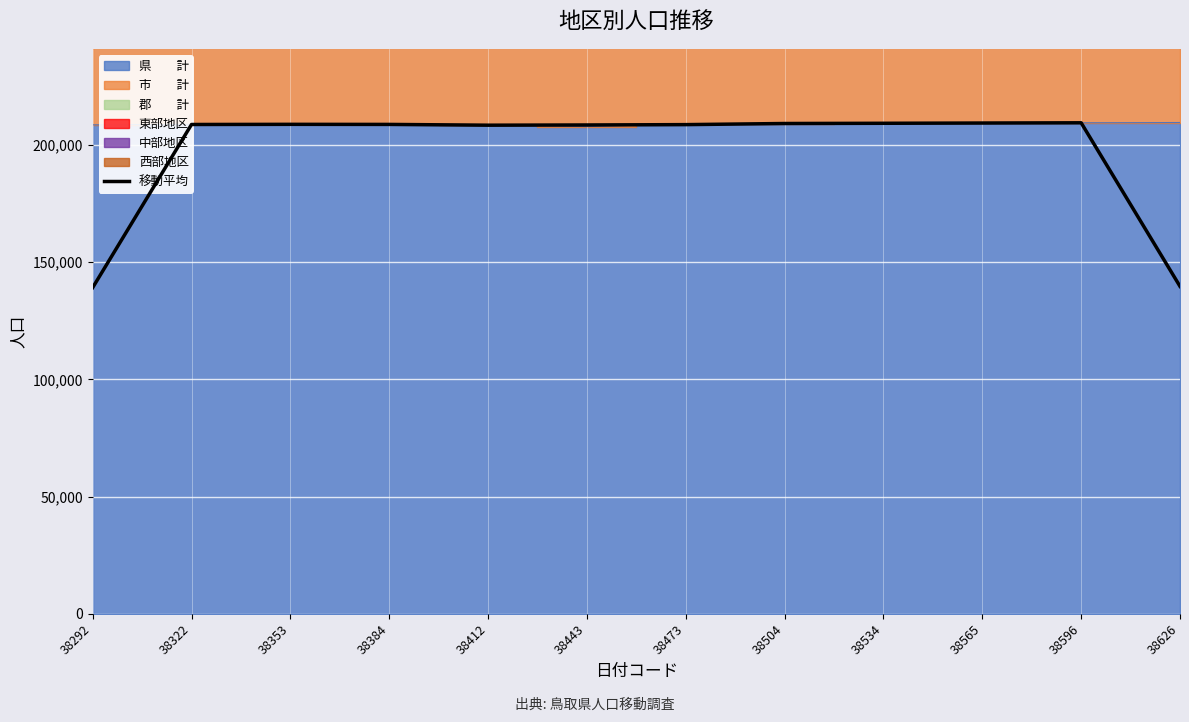

How many data points are less than 208733?

6